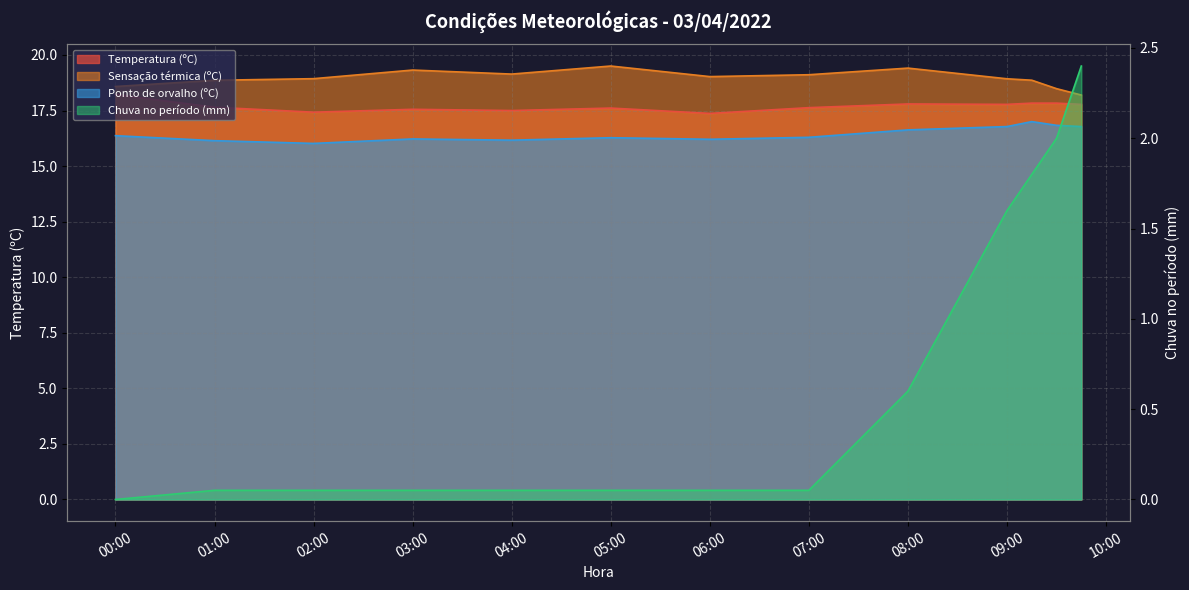

Where is the first local maximum for Ponto de orvalho (ºC)?

03:00